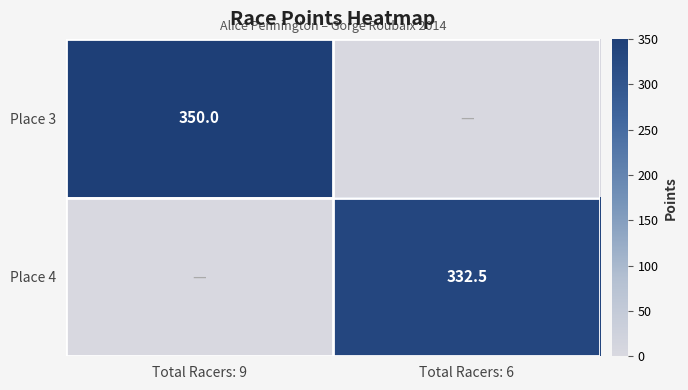

Count the number of data series in this chart.

2